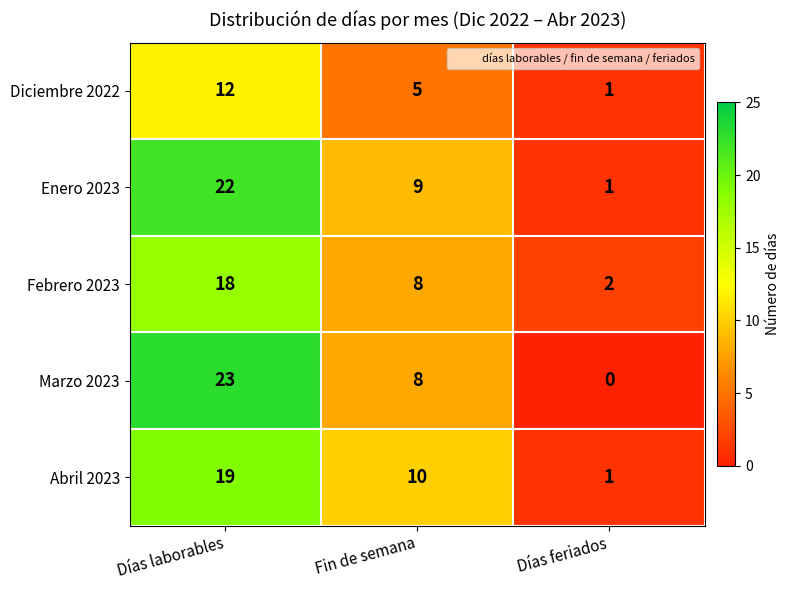

Between Fin de semana and Días feriados, which series saw the biggest shift?

Abril 2023